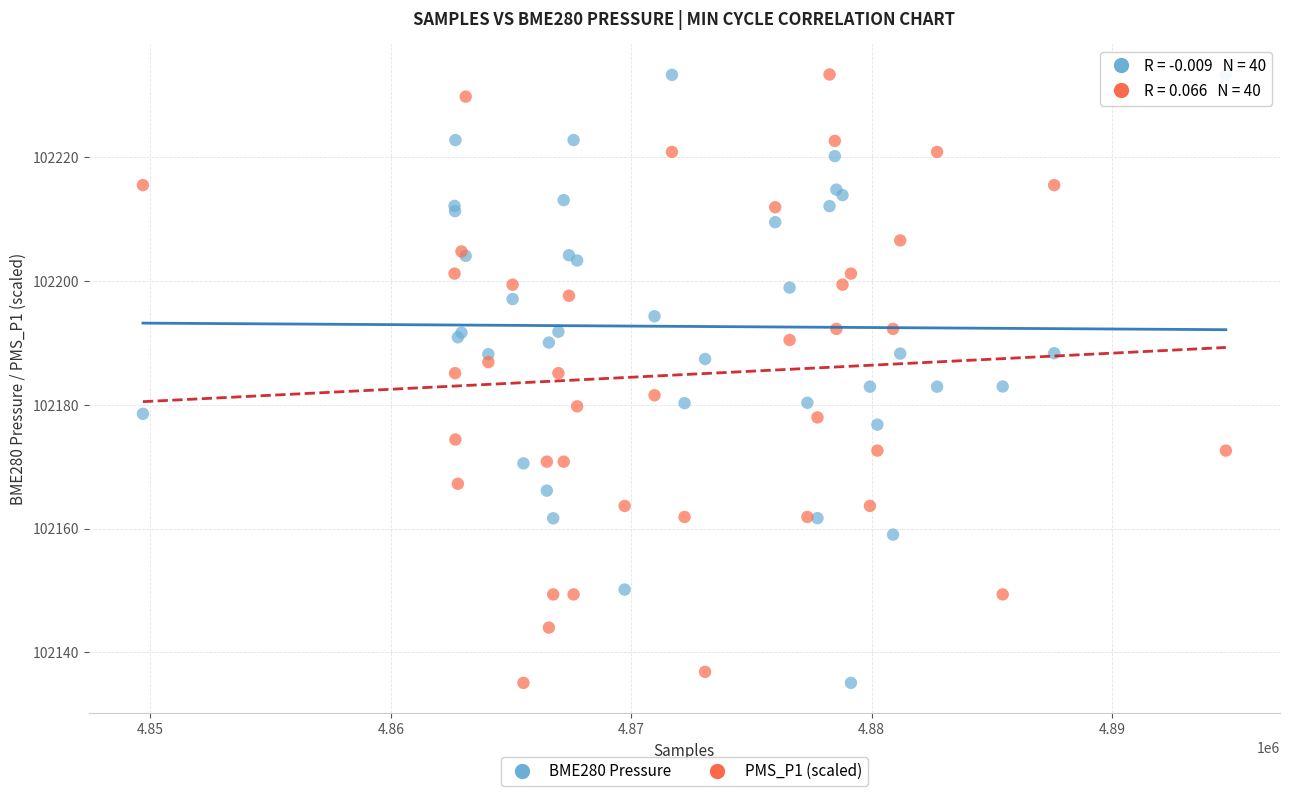

What are all the series names shown in the legend?

BME280 Pressure, PMS_P1 (scaled)